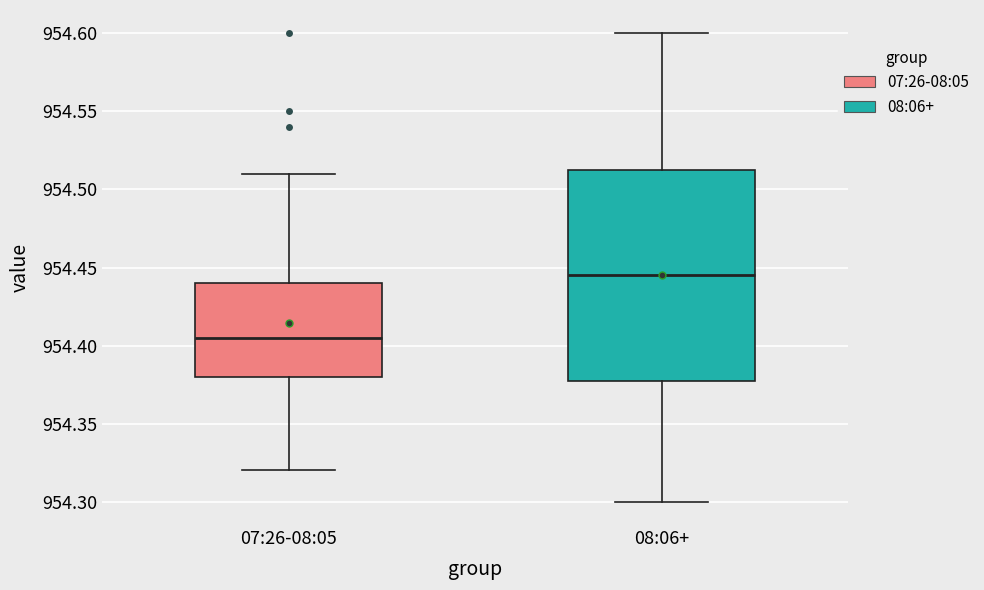

Reading left to right, transcribe this box plot: for each box, give where its median line is, the range the box spans, and where its two whiskers end, as read against the y-axis. The values are not printed on the chart, so give them approximately, as read against the axis.

07:26-08:05: median 954.405, box 954.380 to 954.440, whiskers 954.320 to 954.510
08:06+: median 954.445, box 954.380 to 954.515, whiskers 954.300 to 954.600